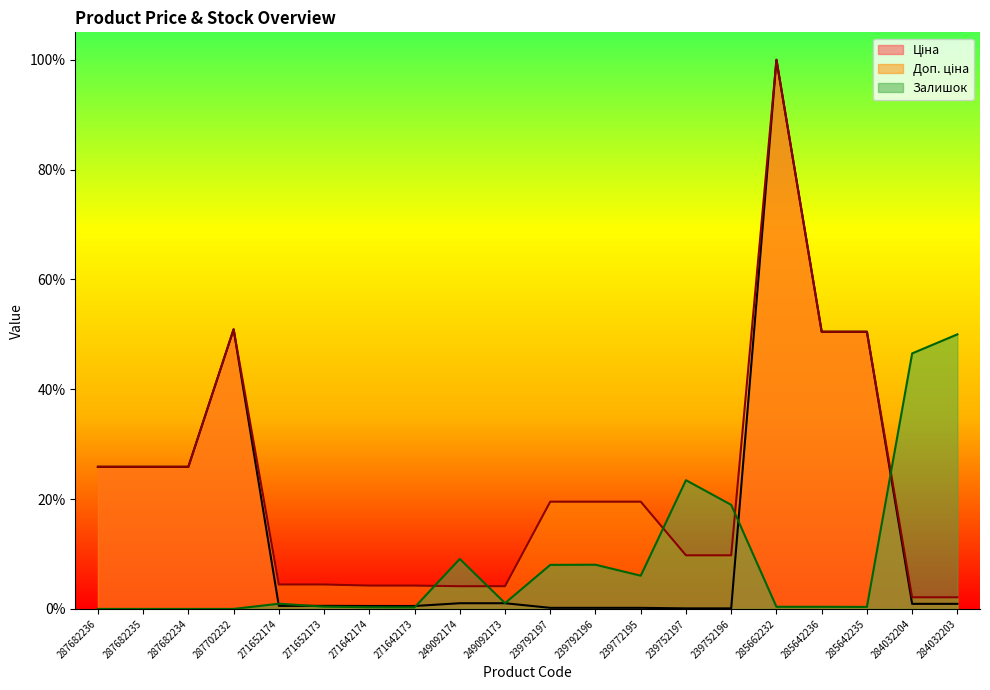

Where is Доп. ціна nearest to the value 0?

284032204